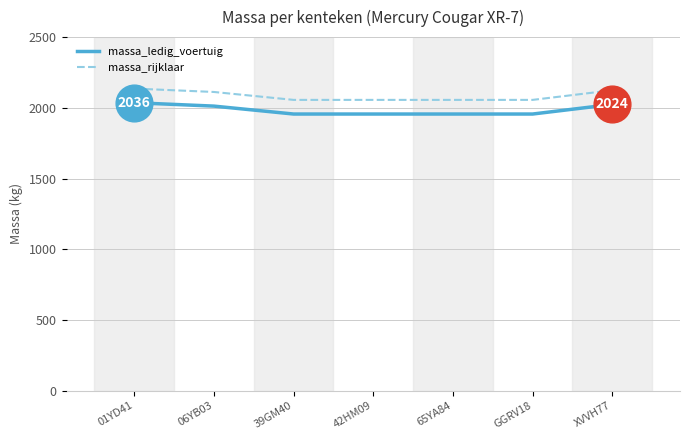

What is the difference between the highest and lowest values at XVVH77?

100